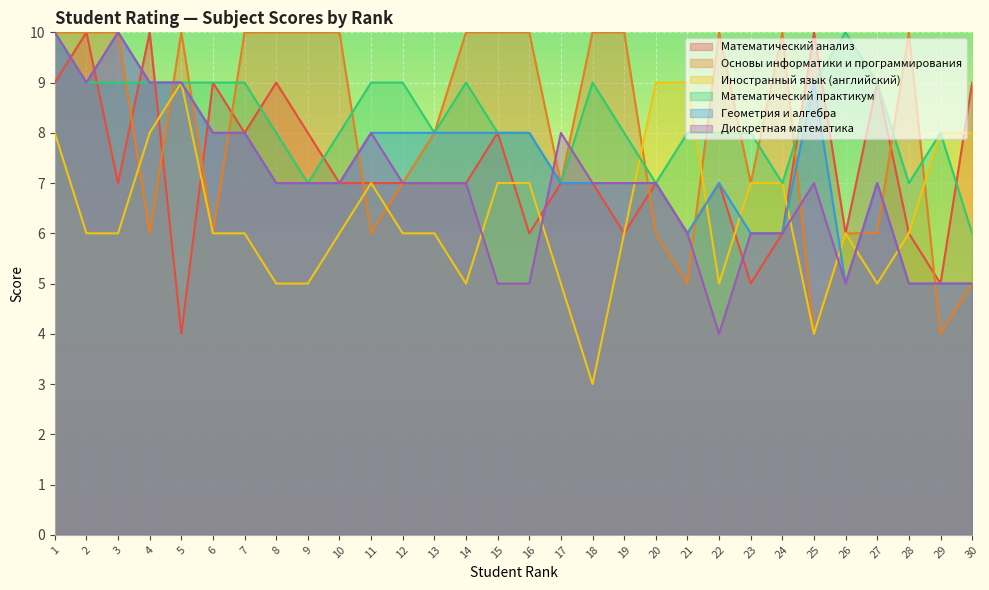

Reading right to left, what are all the values shown in this chart?

Математический анализ: 9	5	6	9	6	10	6	5	7	6	7	6	7	7	6	8	7	7	7	7	7	8	9	8	9	4	10	7	10	9
Основы информатики и программирования: 5	4	10	6	6	4	10	7	10	5	6	10	10	7	10	10	10	8	7	6	10	10	10	10	6	10	6	10	10	10
Иностранный язык (английский): 8	8	6	5	6	4	7	7	5	9	9	6	3	5	7	7	5	6	6	7	6	5	5	6	6	9	8	6	6	8
Математический практикум: 6	8	7	9	10	9	7	8	8	8	7	8	9	7	8	8	9	8	9	9	8	7	8	9	9	9	9	9	9	10
Геометрия и алгебра: 5	5	5	7	5	9	6	6	7	6	7	7	7	7	8	8	8	8	8	8	7	7	7	8	8	9	9	10	9	10
Дискретная математика: 5	5	5	7	5	7	6	6	4	6	7	7	7	8	5	5	7	7	7	8	7	7	7	8	8	9	9	10	9	10